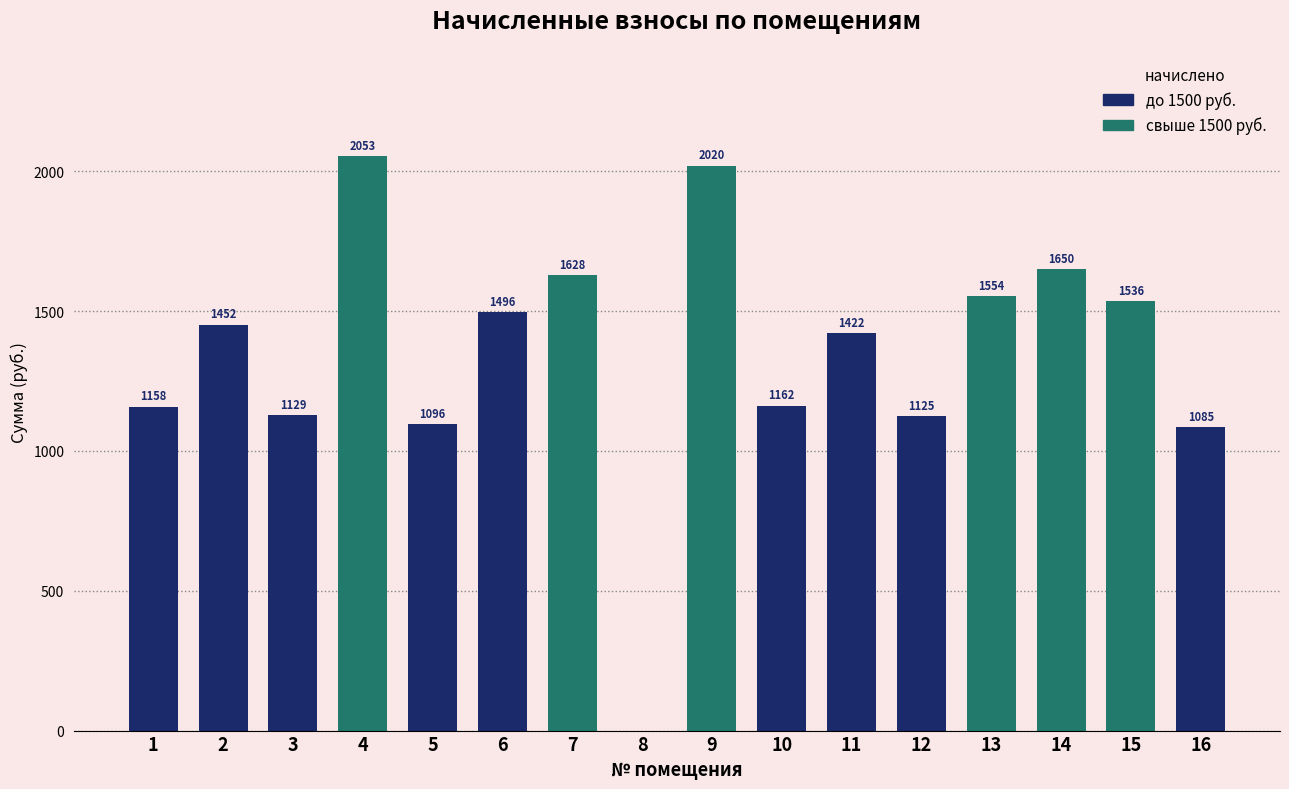

At which label is the value closest to 1026?

16